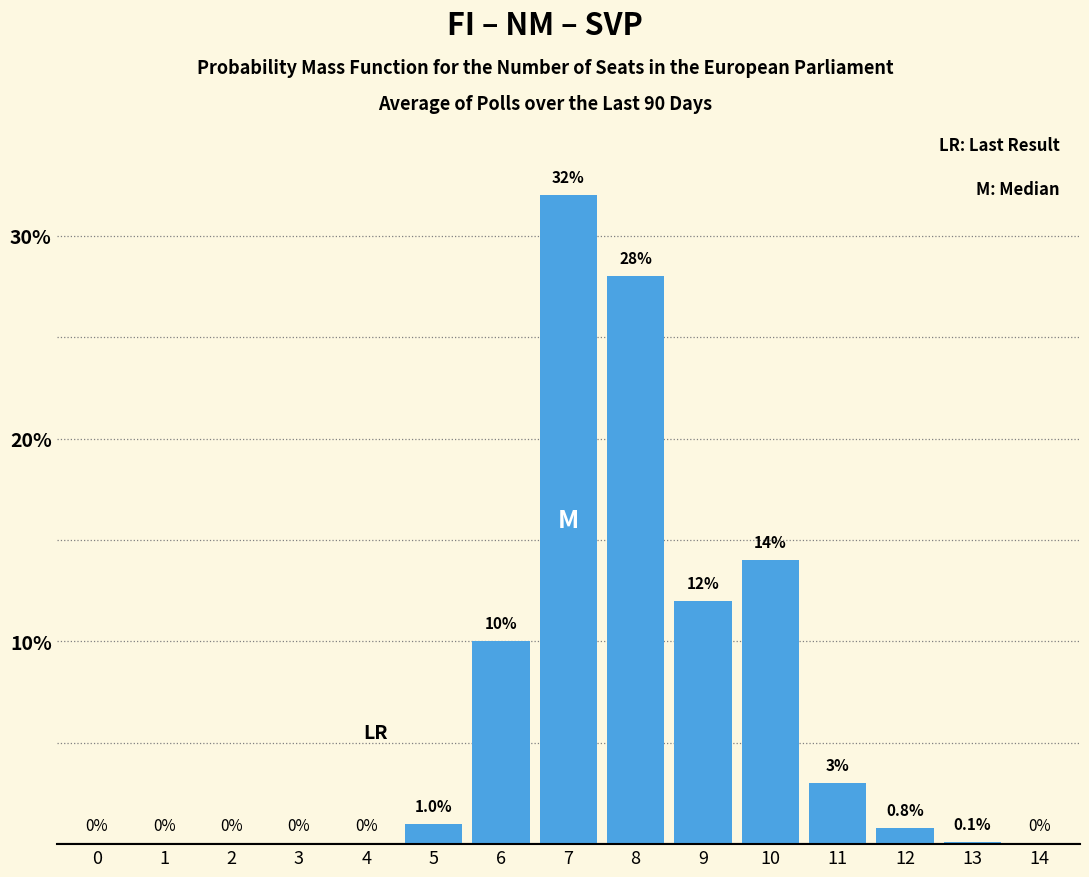

Reading left to right, extract all data points from this chart.

0=0.0	1=0.0	2=0.0	3=0.0	4=0.0	5=1.0	6=10.0	7=32.0	8=28.0	9=12.0	10=14.0	11=3.0	12=0.8	13=0.1	14=0.0